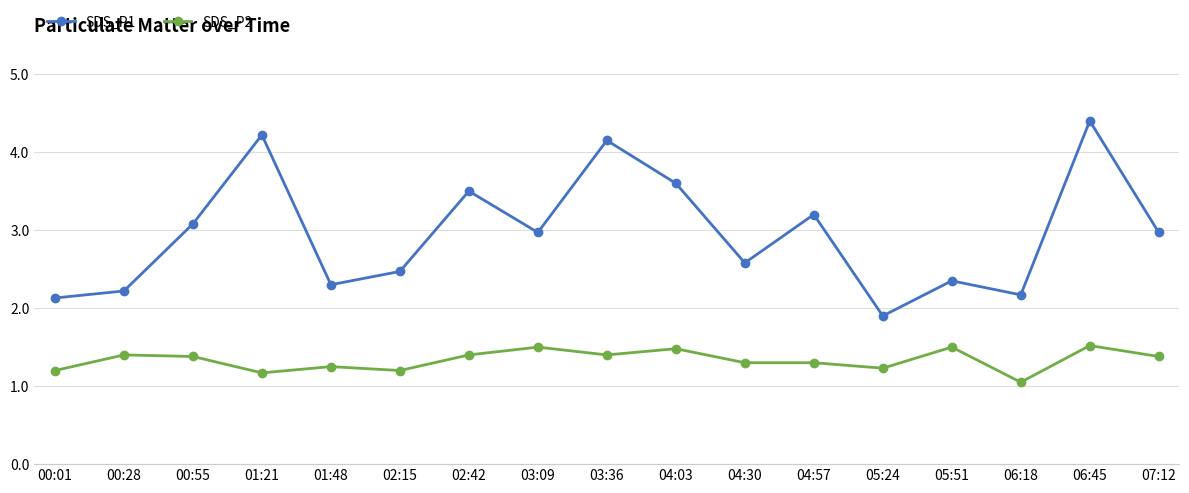

What is the label of the 5th point from the right?

05:24